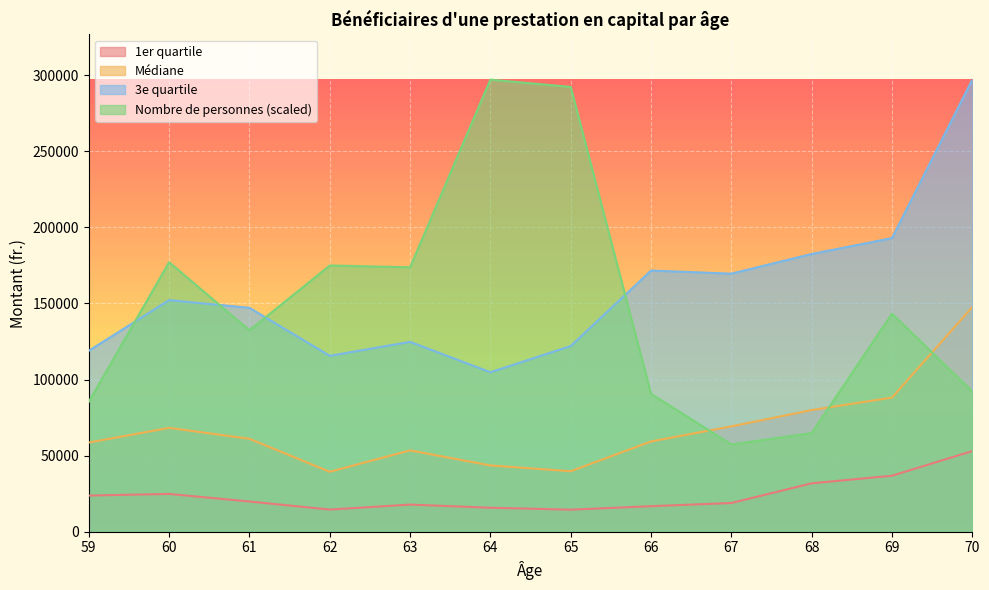

Reading right to left, list all the values displayed in this chart.

Nombre de personnes: 70=92180.8	69=143308.4	68=64812.0	67=57340.2	66=90585.7	65=292325.7	64=297111.0	63=173783.5	62=174958.8	61=132394.5	60=177141.6	59=85380.6
1er quartile (fr.): 70=53017.0	69=36809.0	68=31818.5	67=18872.0	66=16773.0	65=14494.0	64=15761.0	63=17831.0	62=14569.0	61=19854.0	60=24837.0	59=23762.0
Médiane (fr.): 70=147676.0	69=88151.0	68=79955.5	67=69249.0	66=59330.0	65=39751.5	64=43565.0	63=53460.5	62=39393.5	61=61081.0	60=68256.5	59=58600.0
3e quartile (fr.): 70=297111.0	69=192964.0	68=182537.5	67=169600.0	66=171651.0	65=122025.0	64=104809.0	63=124784.0	62=115597.0	61=147161.0	60=152214.0	59=118932.0